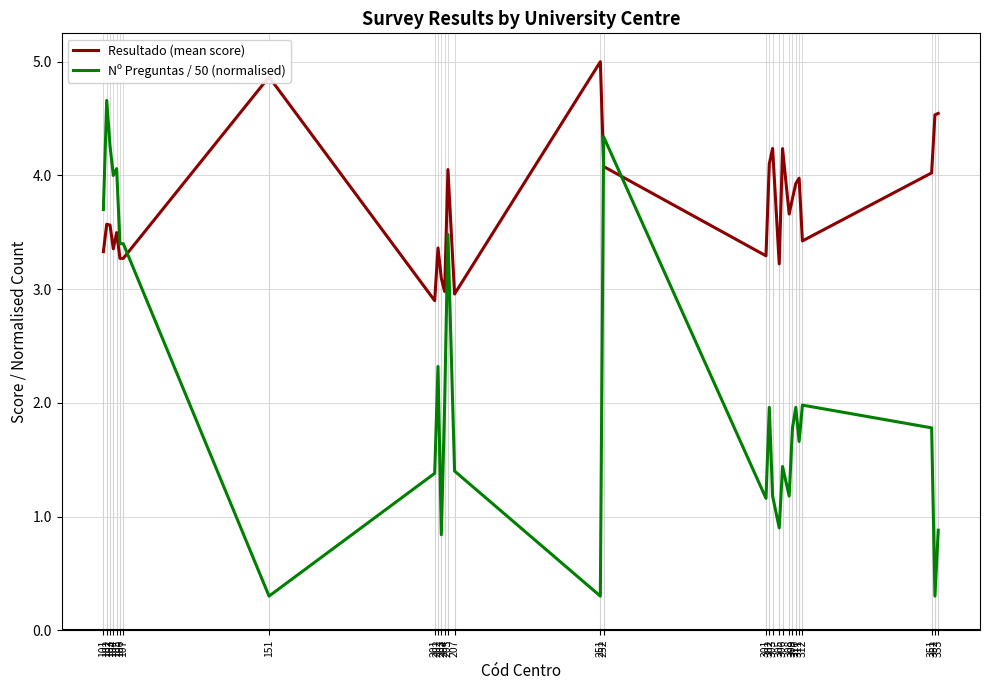

Is it true that Nº Preguntas / 50 (normalised) equals 0.3 at 301?

False